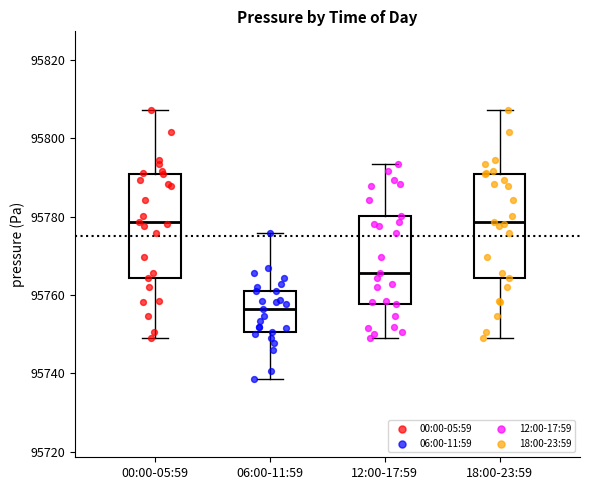

Reading left to right, read every box against the y-axis: the position of its median line, the range the box covers, and the ends of its whiskers. The values are not printed on the chart, so give them approximately, as read against the axis.

00:00-05:59: median 95778, box 95764 to 95790, whiskers 95748 to 95808
06:00-11:59: median 95756, box 95750 to 95762, whiskers 95738 to 95776
12:00-17:59: median 95766, box 95758 to 95780, whiskers 95748 to 95794
18:00-23:59: median 95778, box 95764 to 95790, whiskers 95748 to 95808